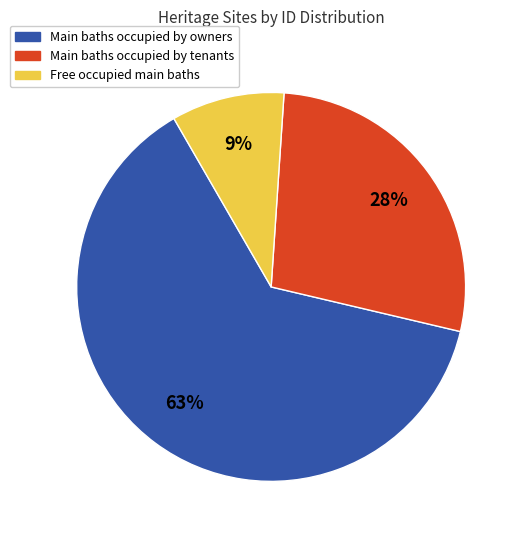

How many segments does this pie chart have?

3